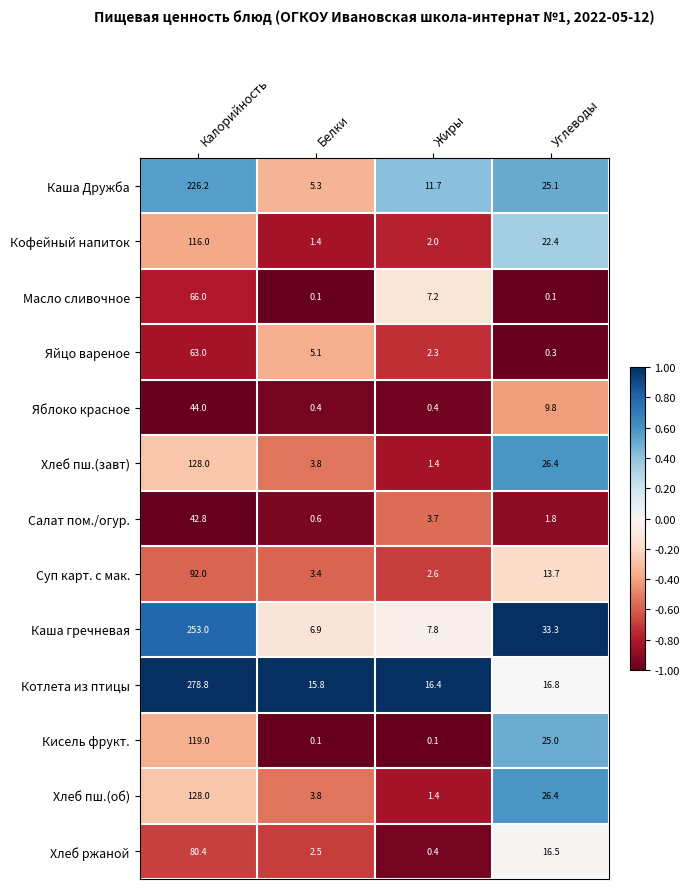

What is the total value across all series at Калорийность?

1637.2